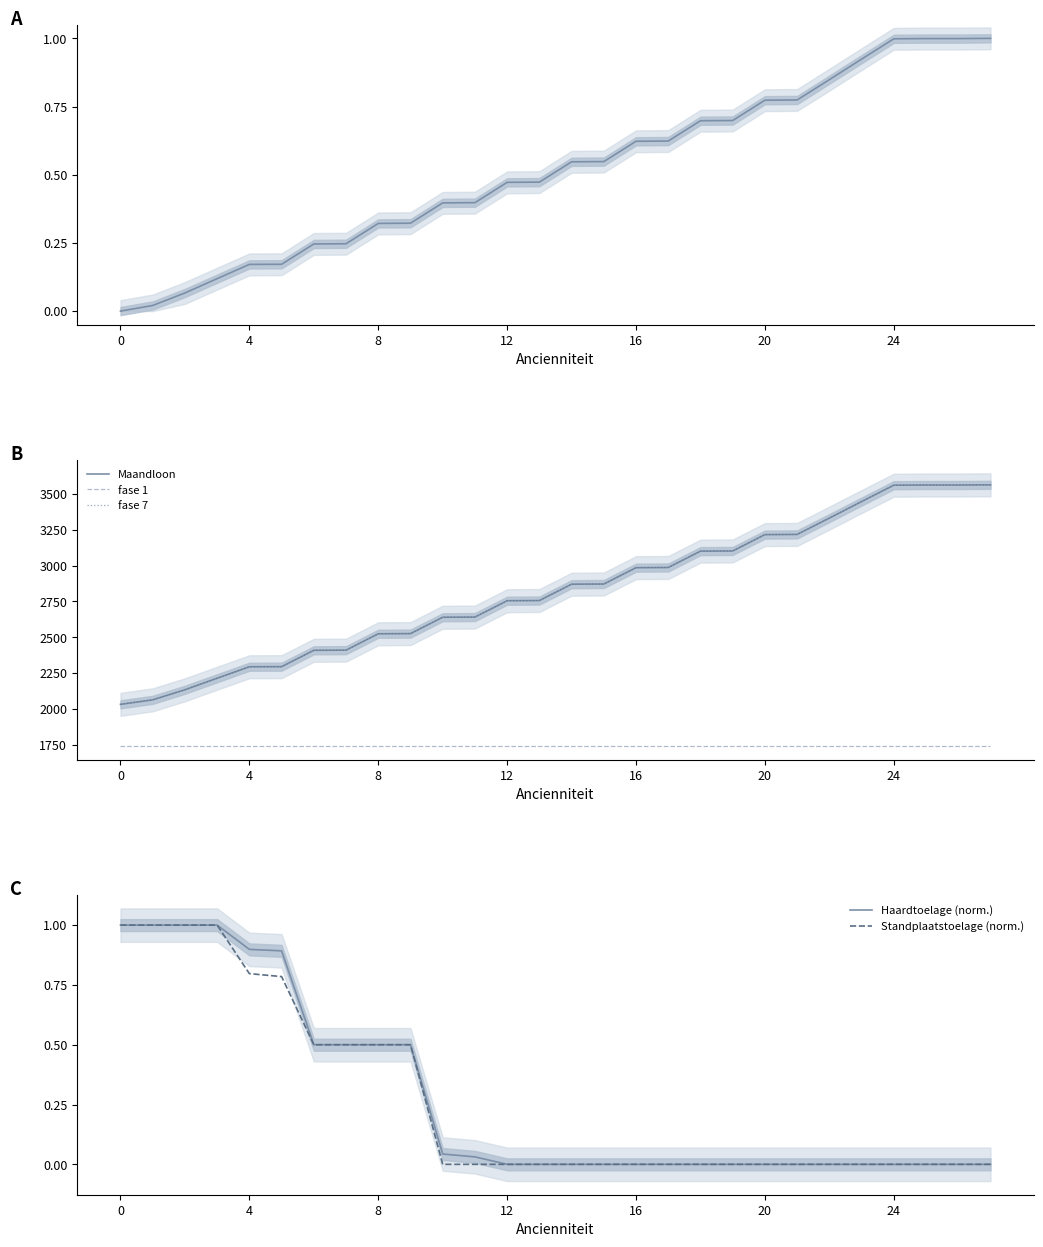

Where does the fase 7 series first go above 2870?

14